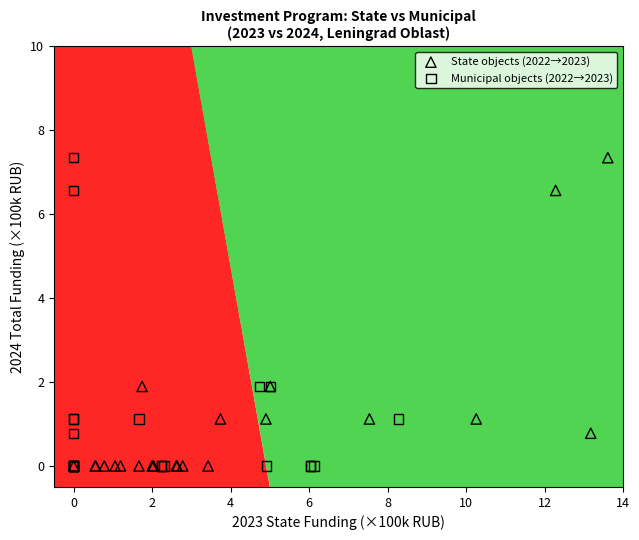

What are all the series names shown in the legend?

State objects (2022→2023), Municipal objects (2022→2023)